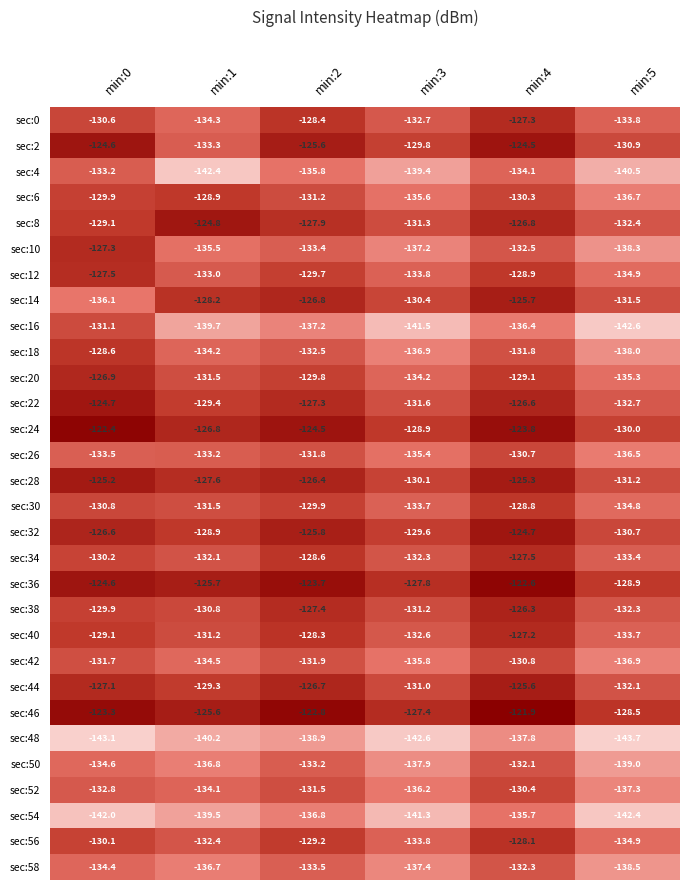

Is it true that sec:28 equals -231.1 at min:3?

False